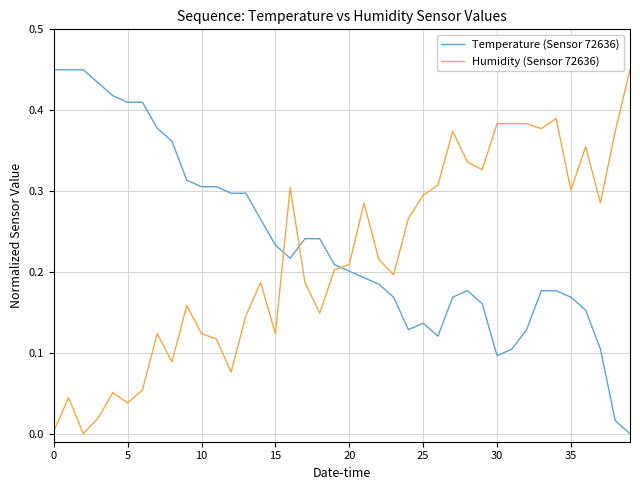

Which series ends up on top after the final intersection of Temperature (Sensor 72636) and Humidity (Sensor 72636)?

Humidity (Sensor 72636)